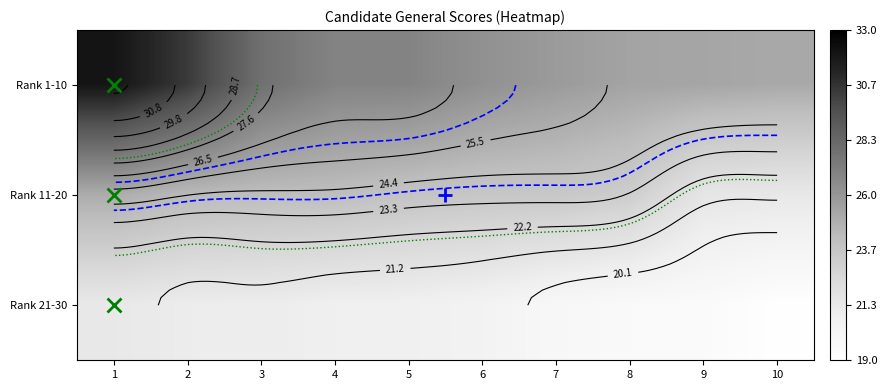

Is it true that Rank 1-10 equals 14.9 at 7?

False